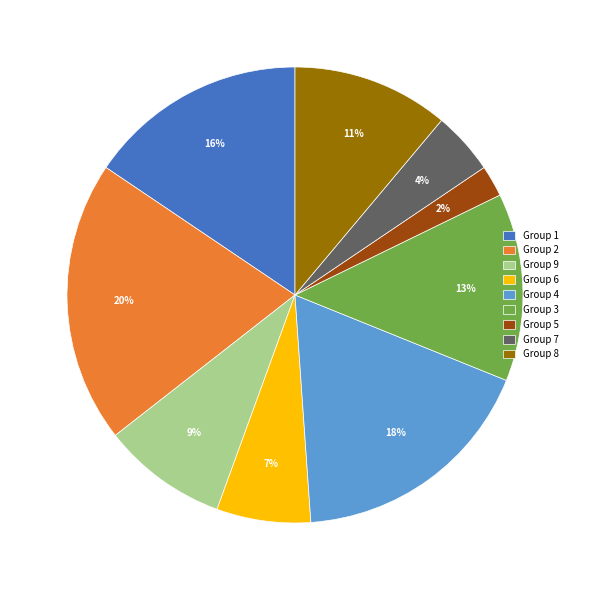

To the nearest percent, what percentage of the pie is Group 2?

20%